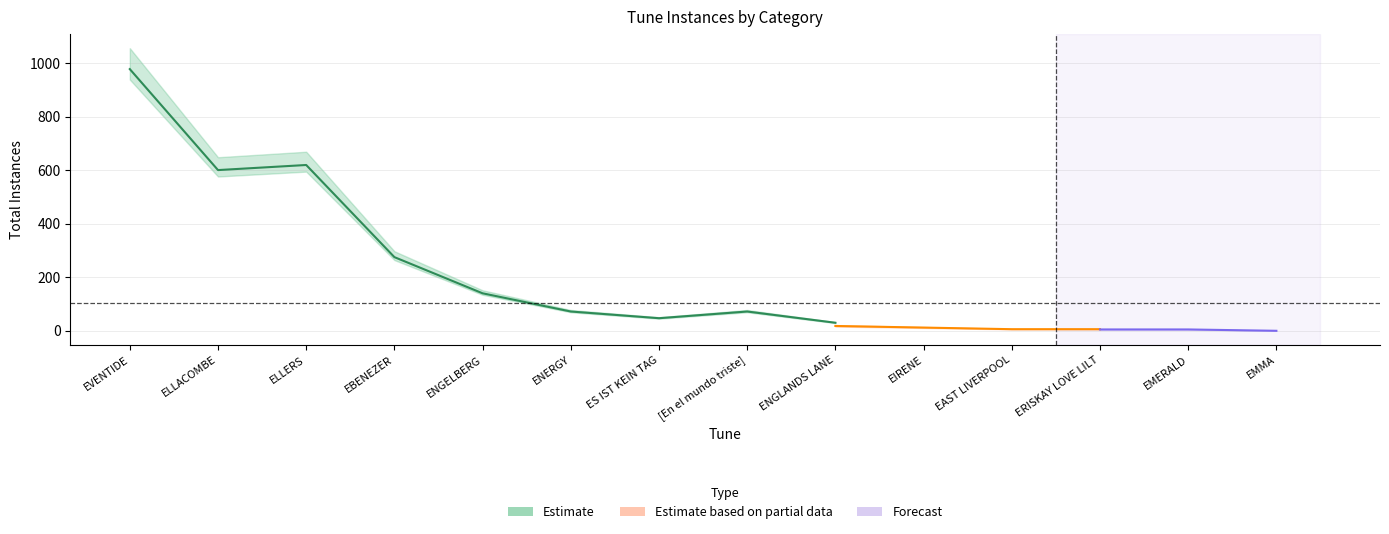

Which has a higher value, ELLACOMBE or ES IST KEIN TAG?

ELLACOMBE